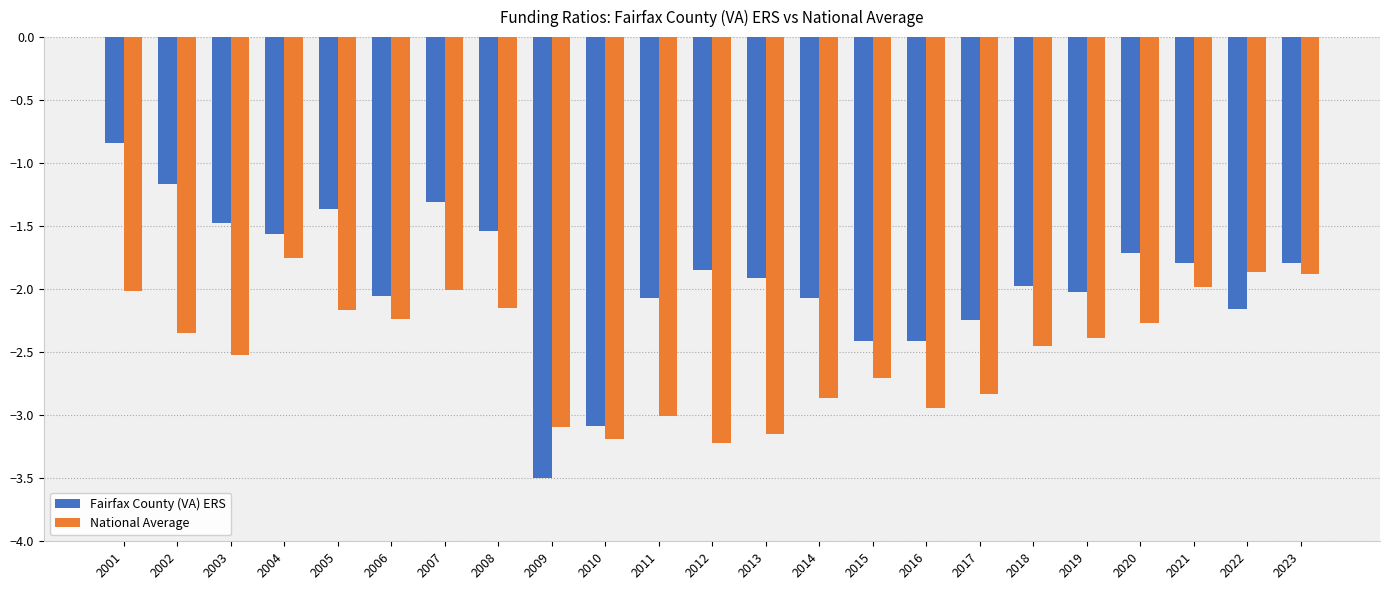

Rank the series by their maximum value, from lowest to highest.

National Average, Fairfax County (VA) ERS